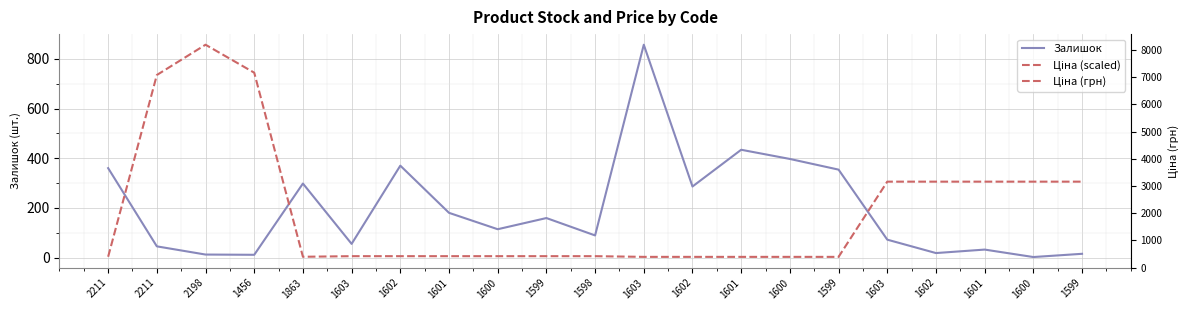

Reading right to left, transcribe all the data shown in this chart.

Залишок: 15.0	2.0	32.0	18.0	72.0	354.0	397.0	434.0	286.0	857.0	89.0	159.0	114.0	180.0	370.0	55.0	298.0	11.0	12.0	45.0	360.0
Ціна (scaled): 305.6	305.6	305.6	305.6	305.6	2.7	2.7	2.7	2.7	2.7	5.5	5.5	5.5	5.5	5.5	5.5	3.0	744.4	857.0	735.1	3.2
Ціна (грн): 3059.7	3059.7	3059.7	3059.7	3059.7	26.7	26.7	26.7	26.7	26.7	54.8	54.8	54.8	54.8	54.8	54.8	30.5	7453.8	8581.1	7360.2	32.0